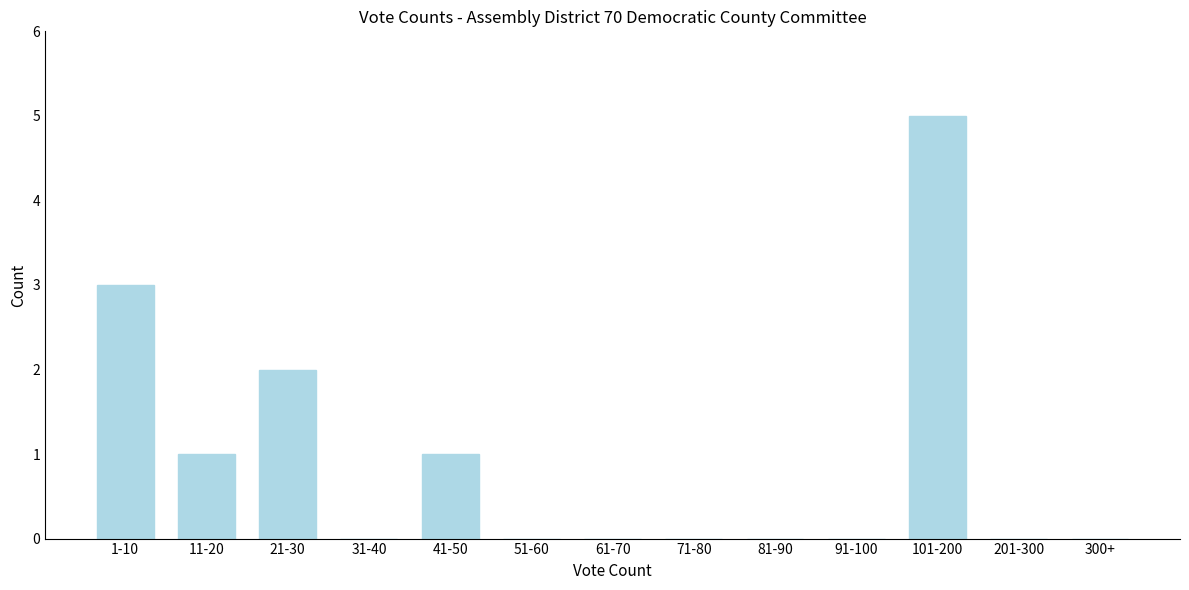

Reading left to right, transcribe all the data shown in this chart.

1-10=3	11-20=1	21-30=2	31-40=0	41-50=1	51-60=0	61-70=0	71-80=0	81-90=0	91-100=0	101-200=5	201-300=0	300+=0